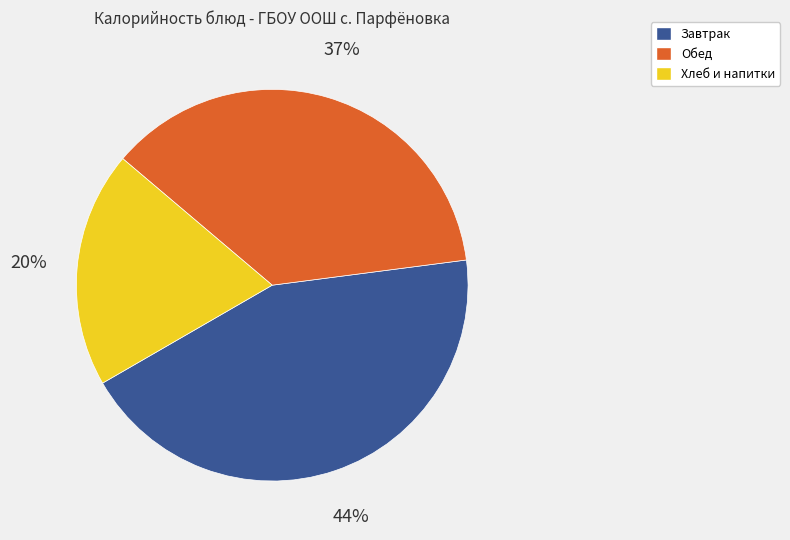

To the nearest percent, what is the average slice percentage?

33%